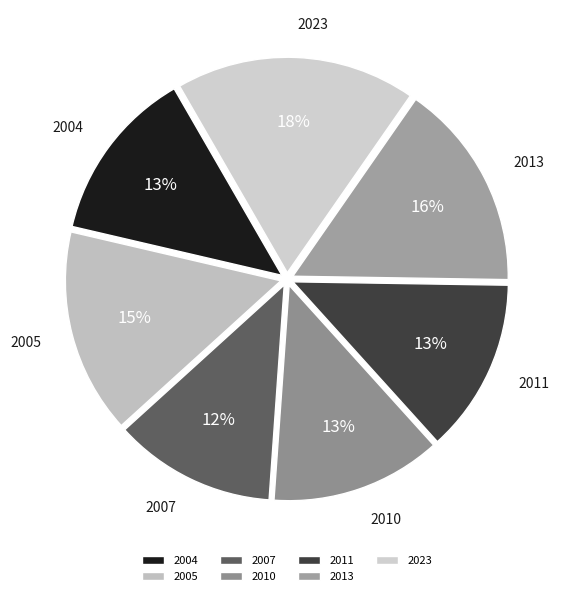

Do 2010 and 2007 together represent more than half of the pie?

No